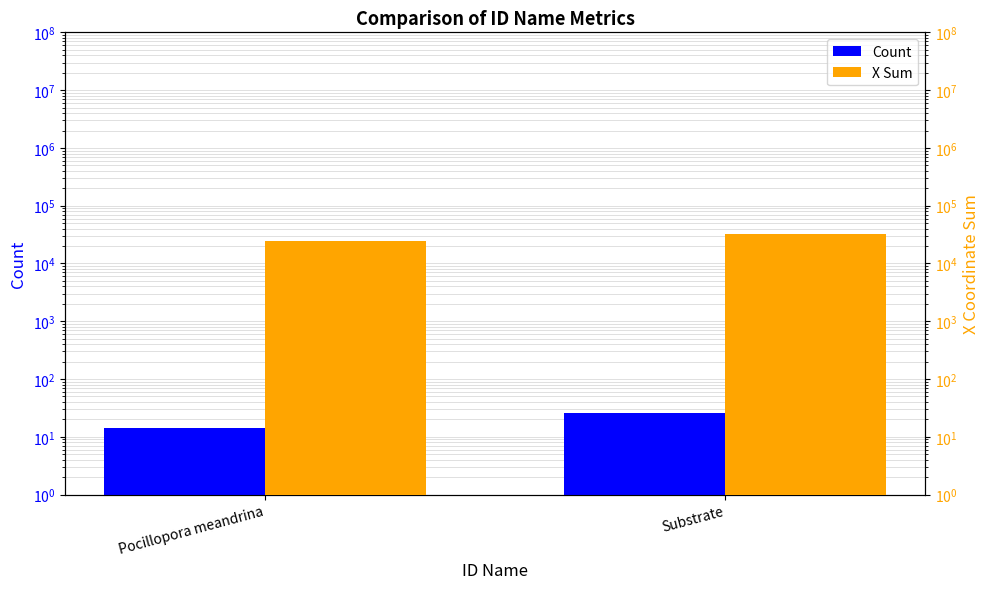

What is the label of the 1st bar from the left?

Pocillopora meandrina